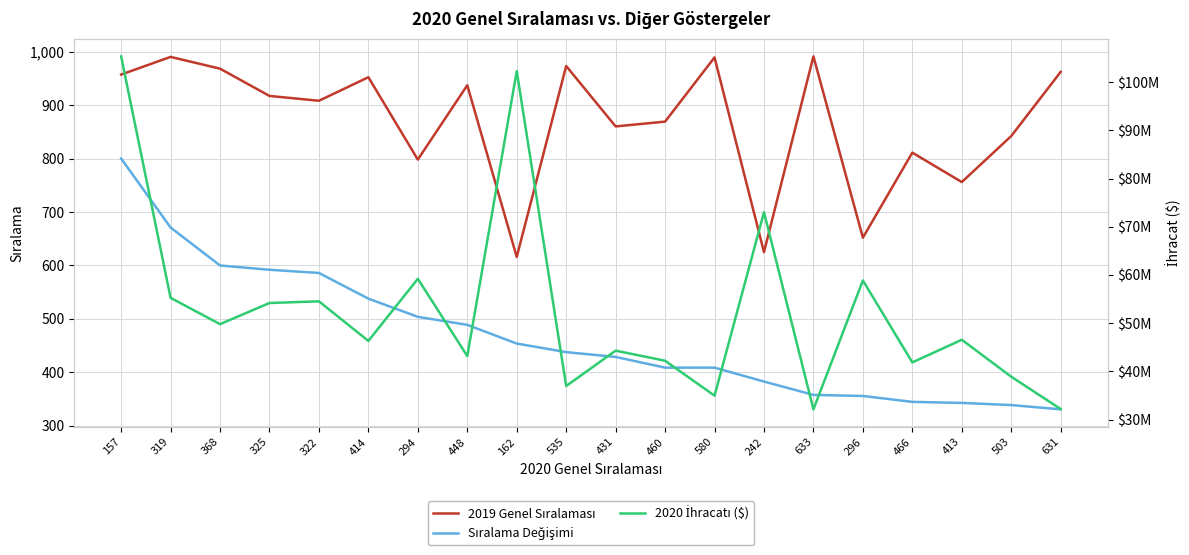

Count the number of categories in the chart.

20